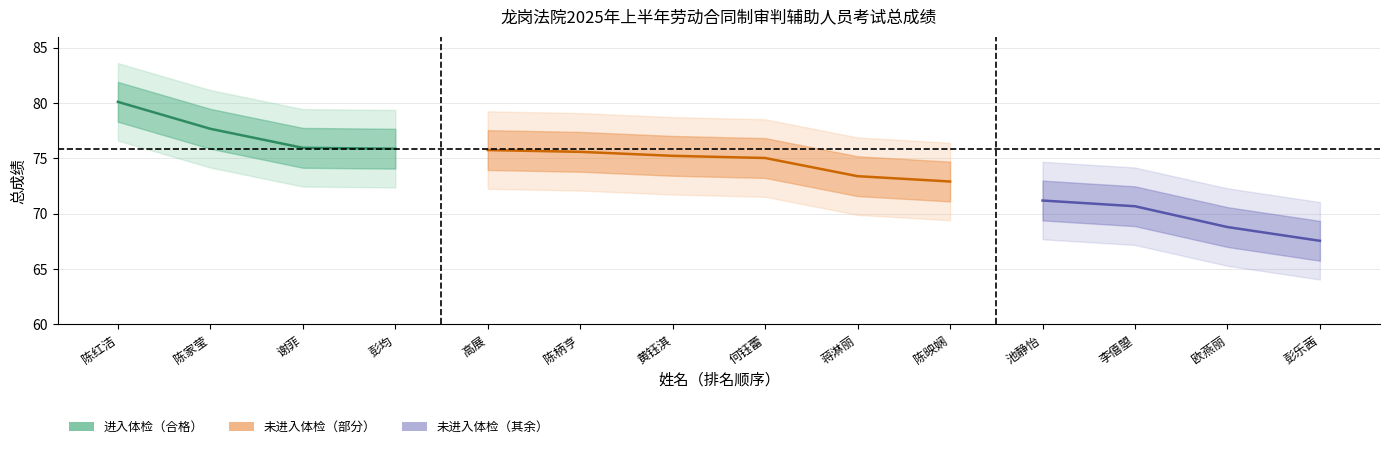

Reading left to right, transcribe all the data shown in this chart.

总成绩: 80.1	77.7	76.0	75.9	75.8	75.6	75.2	75.0	73.4	72.9	71.2	70.7	68.8	67.6
总排名: 1.0	2.0	3.0	4.0	5.0	6.0	7.0	8.0	9.0	10.0	11.0	12.0	13.0	14.0